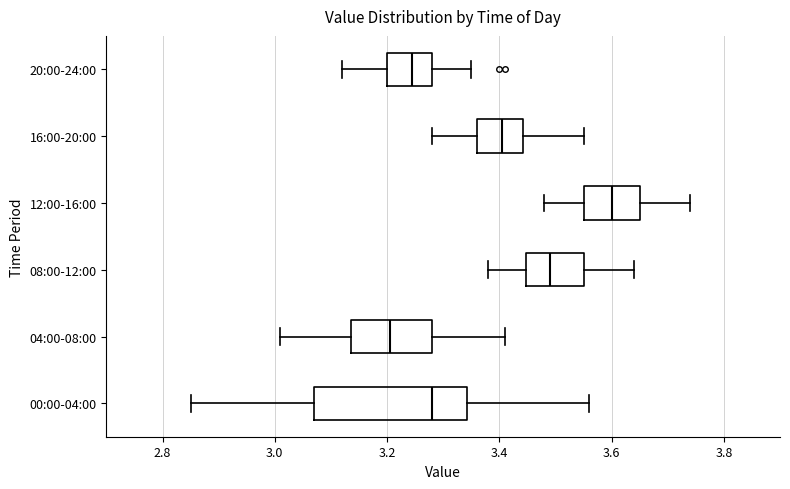

Reading bottom to top, transcribe this box plot: for each box, give where its median line is, the range the box spans, and where its two whiskers end, as read against the x-axis. The values are not printed on the chart, so give them approximately, as read against the axis.

00:00-04:00: median 3.28, box 3.08 to 3.34, whiskers 2.86 to 3.56
04:00-08:00: median 3.20, box 3.14 to 3.28, whiskers 3.02 to 3.42
08:00-12:00: median 3.50, box 3.44 to 3.56, whiskers 3.38 to 3.64
12:00-16:00: median 3.60, box 3.56 to 3.66, whiskers 3.48 to 3.74
16:00-20:00: median 3.40, box 3.36 to 3.44, whiskers 3.28 to 3.56
20:00-24:00: median 3.24, box 3.20 to 3.28, whiskers 3.12 to 3.36